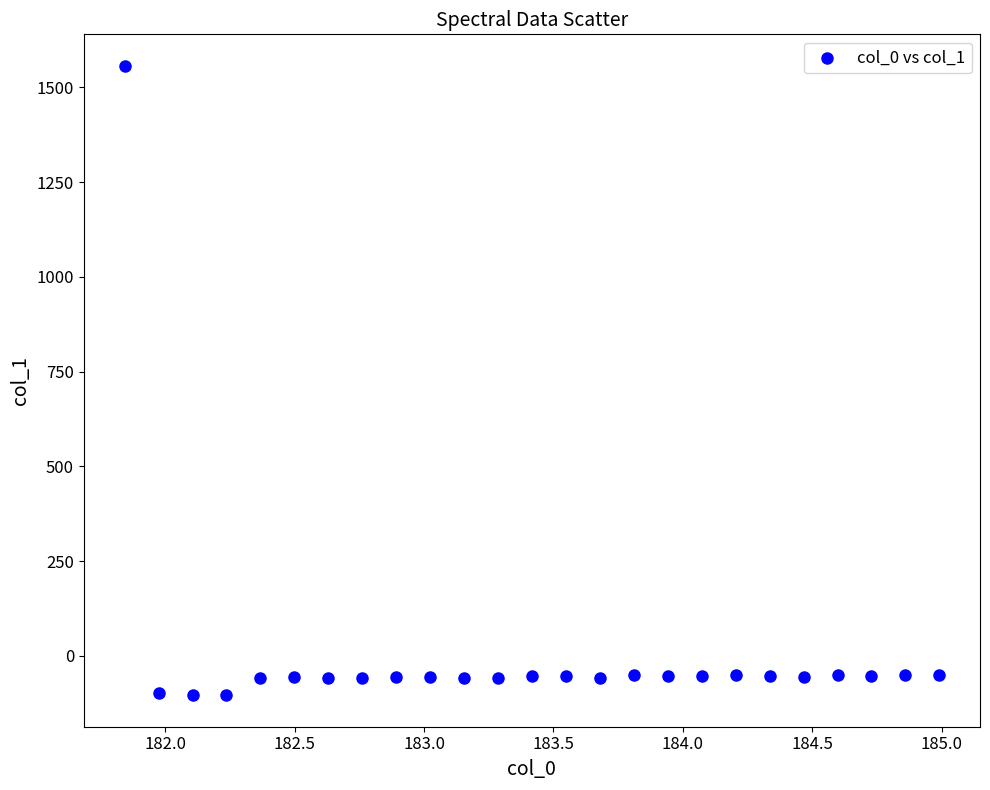

What is the range of X values (max minus min)?

3.1